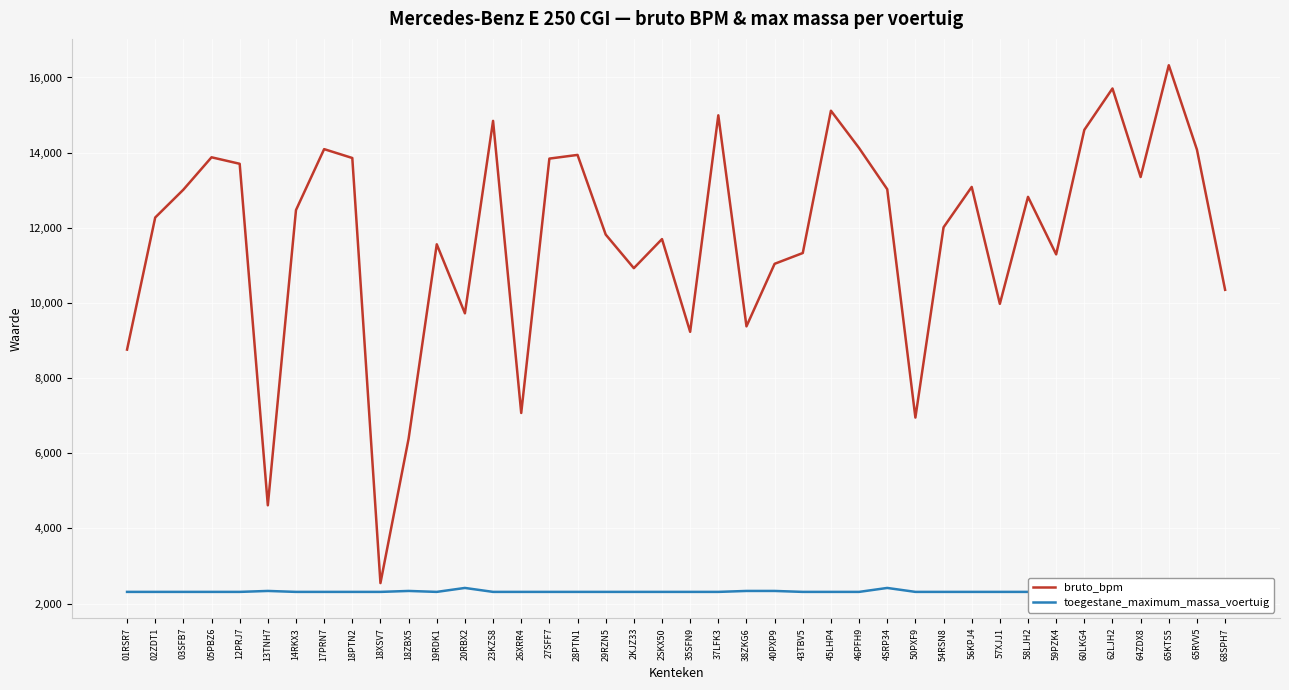

Read the bruto_bpm value at 60LKG4.

14605